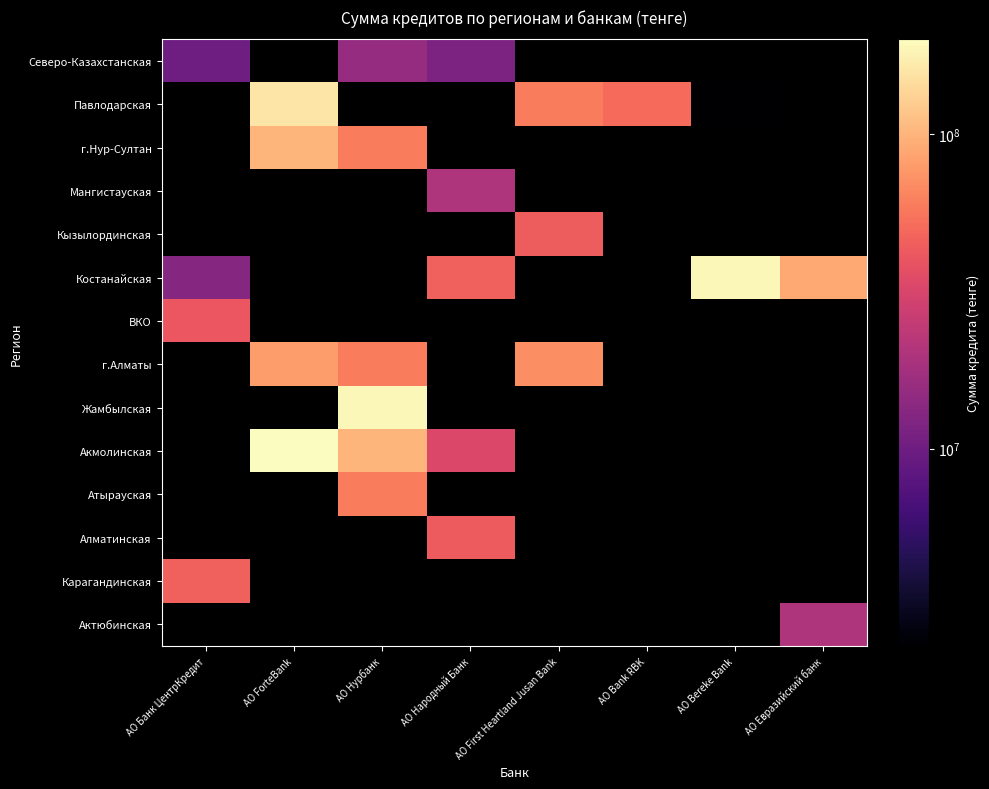

The г.Нур-Султан series shows 100000000.0 at АО ForteBank. True or false?

True